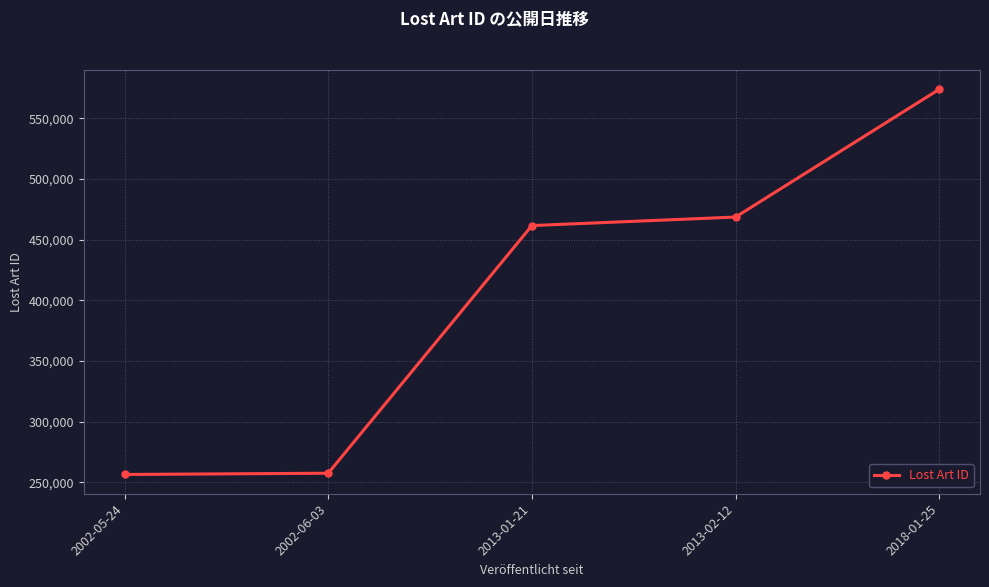

Does the chart have visible grid lines?

Yes